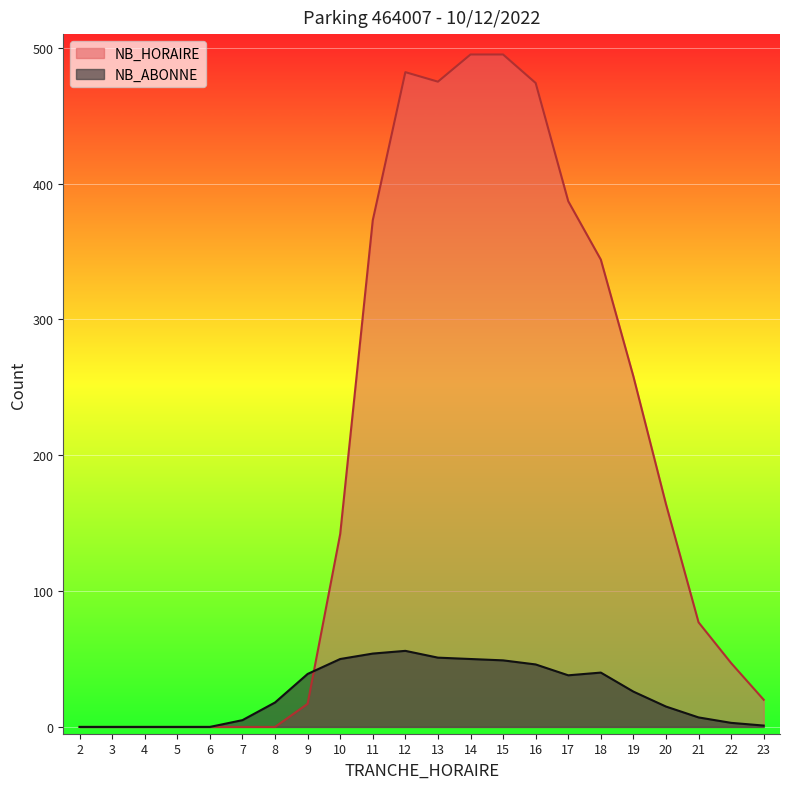

At which category is the sum across all series the highest?

14